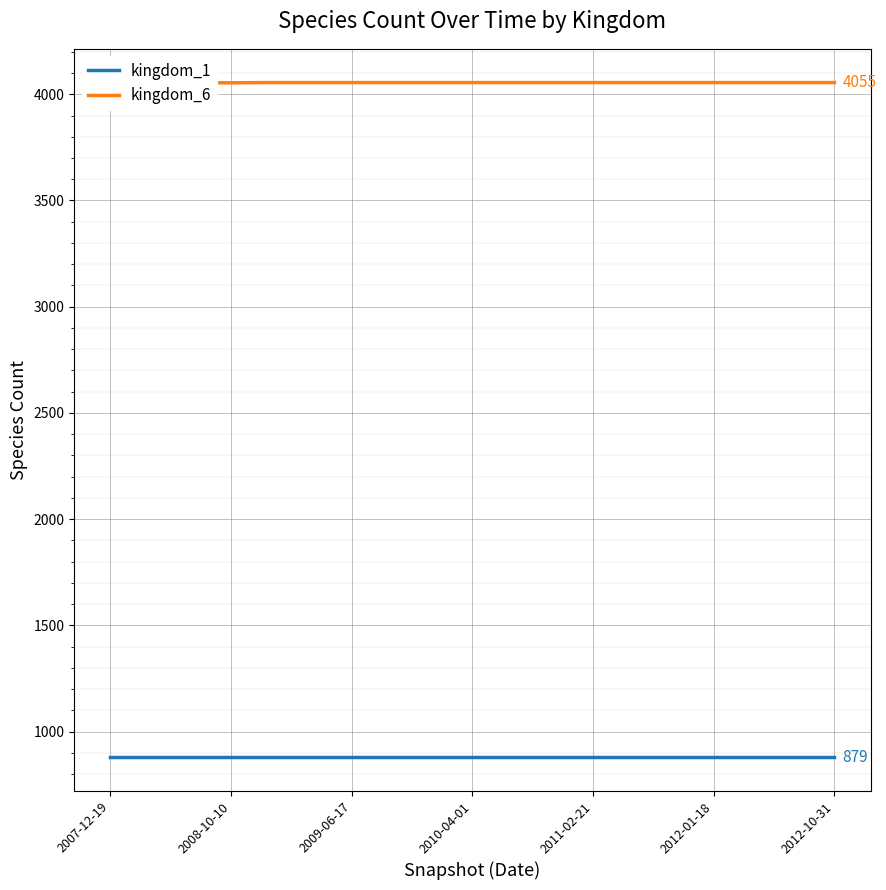

Which series has the largest range (max minus min)?

kingdom_6